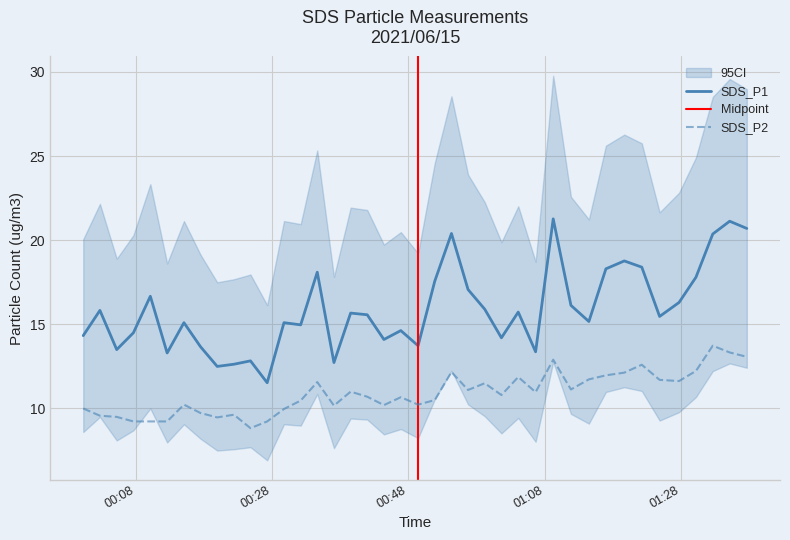

True or false: SDS_P2 and SDS_P1 intersect in this chart.

False